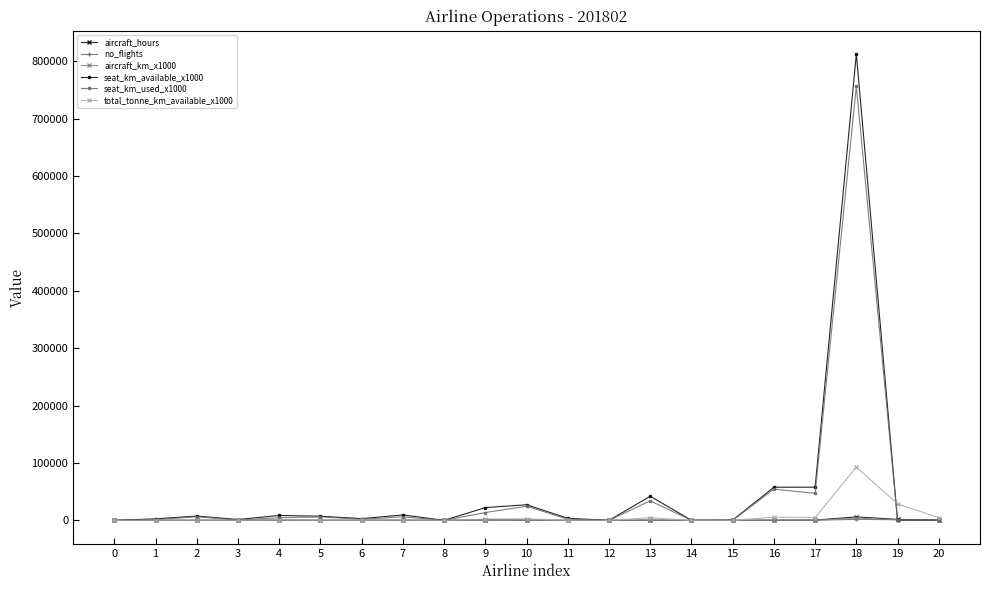

The no_flights series shows 217.0 at 7. True or false?

True